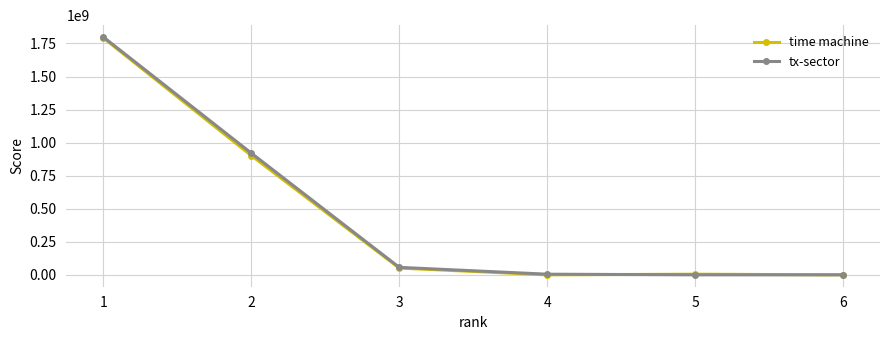

Which series changed the most between 2 and 6?

tx-sector